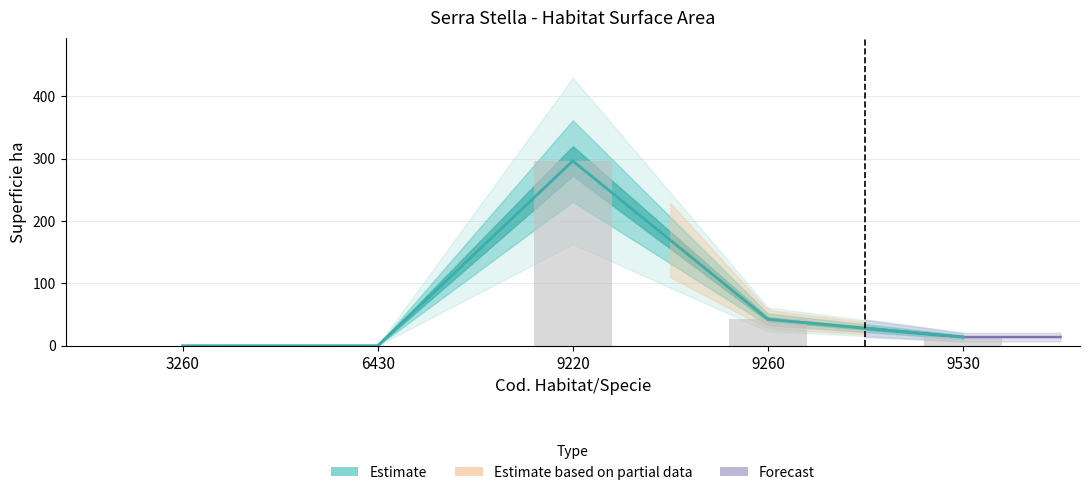

Between 6430 and 9260, which is larger?

9260